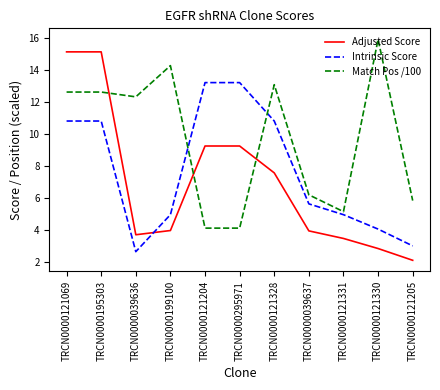

What is the sum of all Intrinsic Score values?

84.0